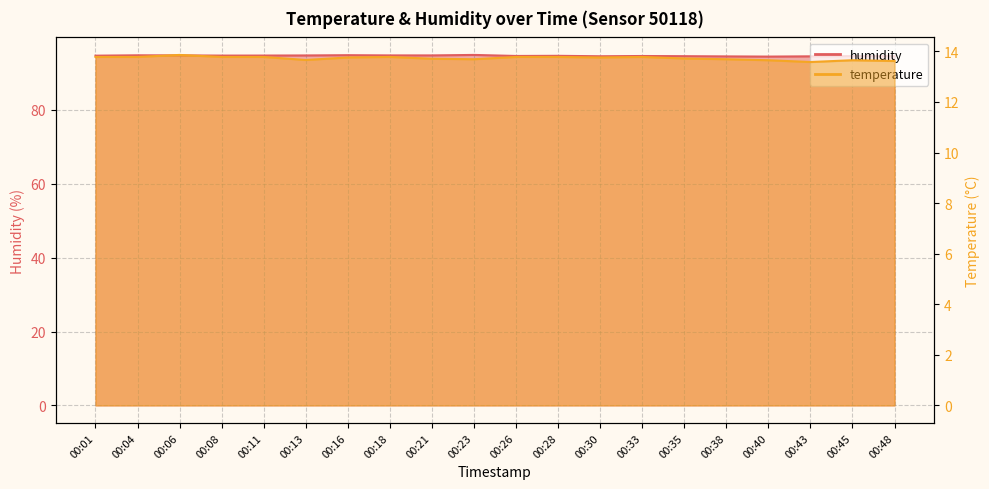

Reading left to right, what are all the values shown in this chart?

temperature: 13.8	13.8	13.9	13.8	13.8	13.7	13.8	13.8	13.7	13.7	13.8	13.8	13.8	13.8	13.7	13.7	13.7	13.6	13.7	13.6
humidity: 94.7	94.8	94.7	94.7	94.7	94.7	94.8	94.7	94.7	94.9	94.6	94.6	94.5	94.6	94.5	94.5	94.4	94.5	94.6	94.5